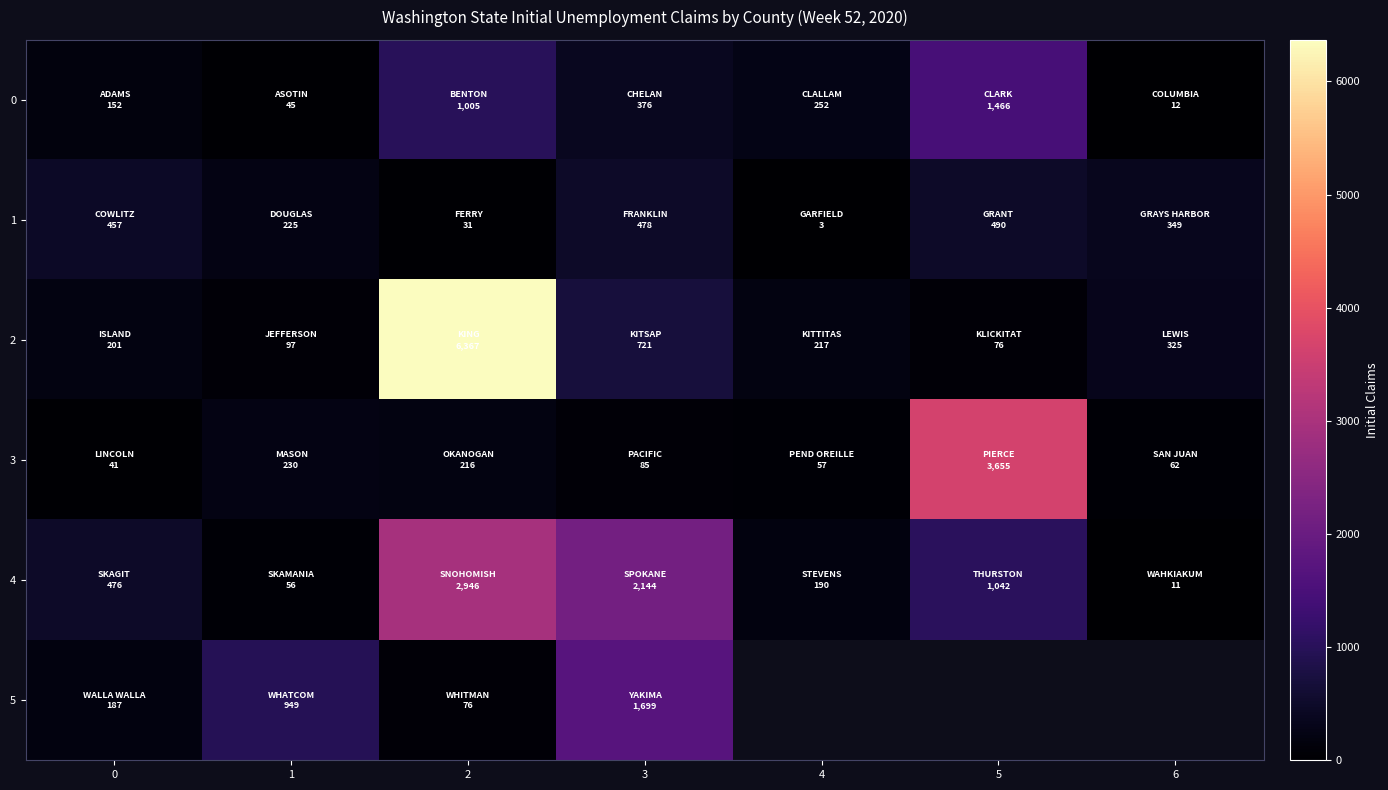

What is the total value across all series at 0?

1514.0